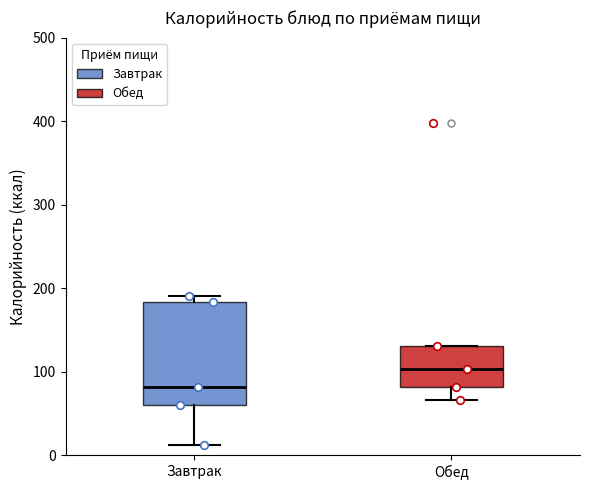

Which box has the highest median line?

Обед